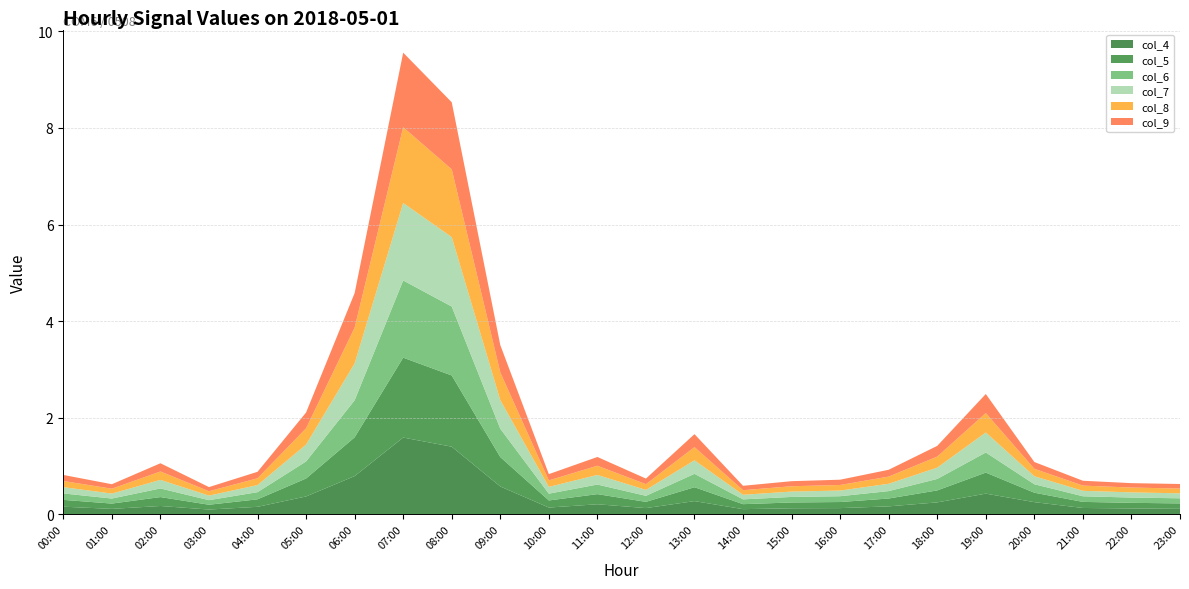

Reading right to left, what are all the values shown in this chart?

col_4: 0.1	0.1	0.1	0.3	0.4	0.2	0.2	0.1	0.1	0.1	0.3	0.1	0.2	0.1	0.6	1.4	1.6	0.8	0.4	0.2	0.1	0.2	0.1	0.2
col_5: 0.1	0.1	0.1	0.2	0.4	0.2	0.2	0.1	0.1	0.1	0.3	0.1	0.2	0.1	0.6	1.5	1.7	0.8	0.4	0.2	0.1	0.2	0.1	0.1
col_6: 0.1	0.1	0.1	0.2	0.4	0.2	0.2	0.1	0.1	0.1	0.3	0.1	0.2	0.1	0.6	1.4	1.6	0.8	0.4	0.1	0.1	0.2	0.1	0.1
col_7: 0.1	0.1	0.1	0.2	0.4	0.2	0.2	0.1	0.1	0.1	0.3	0.1	0.2	0.1	0.6	1.4	1.6	0.8	0.3	0.1	0.1	0.2	0.1	0.1
col_8: 0.1	0.1	0.1	0.2	0.4	0.2	0.1	0.1	0.1	0.1	0.3	0.1	0.2	0.1	0.6	1.4	1.6	0.7	0.3	0.1	0.1	0.2	0.1	0.1
col_9: 0.1	0.1	0.1	0.1	0.4	0.2	0.1	0.1	0.1	0.1	0.3	0.1	0.2	0.1	0.6	1.4	1.5	0.7	0.3	0.1	0.1	0.2	0.1	0.1